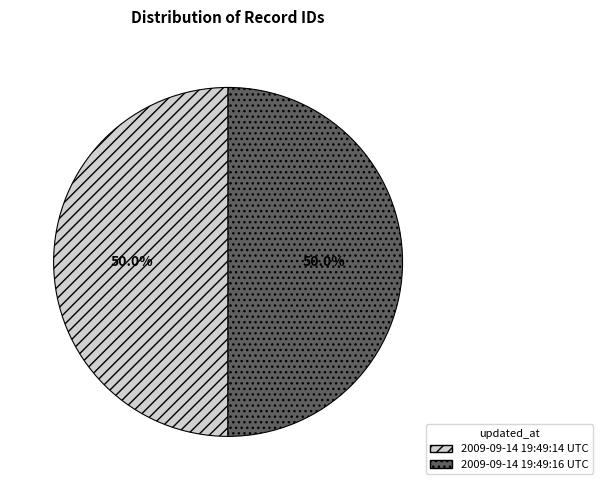

How many slices are in this pie chart?

2